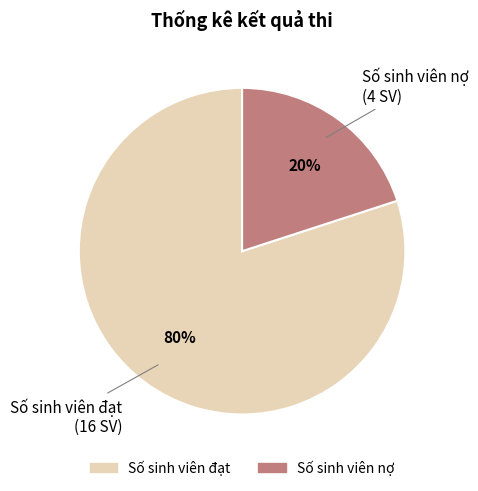

Is the sum of Số sinh viên nợ and Số sinh viên đạt greater than half?

Yes